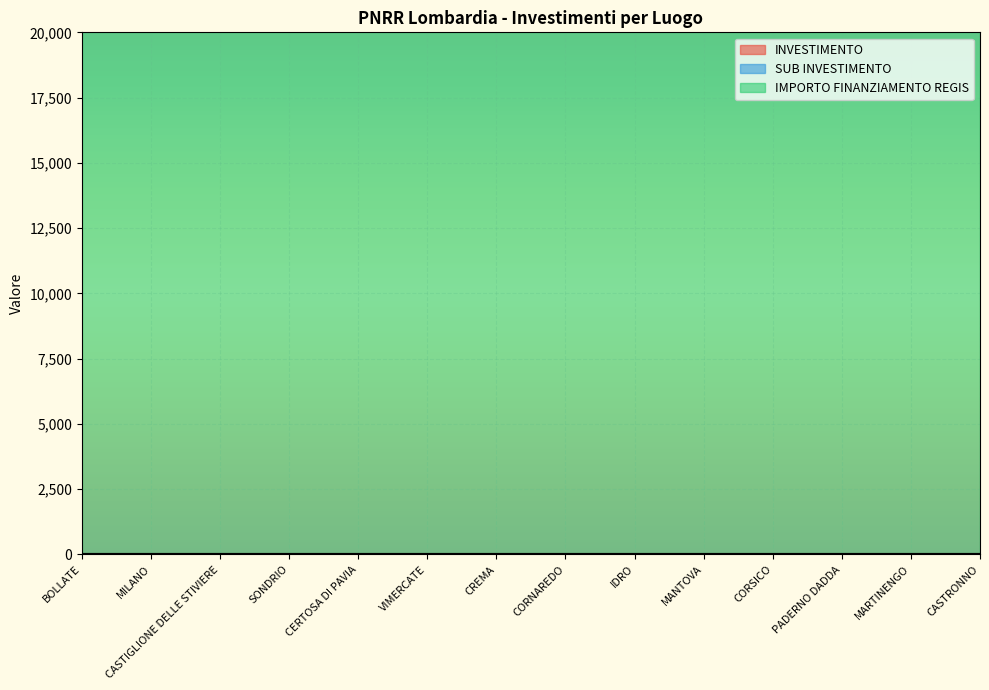

True or false: SUB INVESTIMENTO and IMPORTO FINANZIAMENTO REGIS intersect in this chart.

False